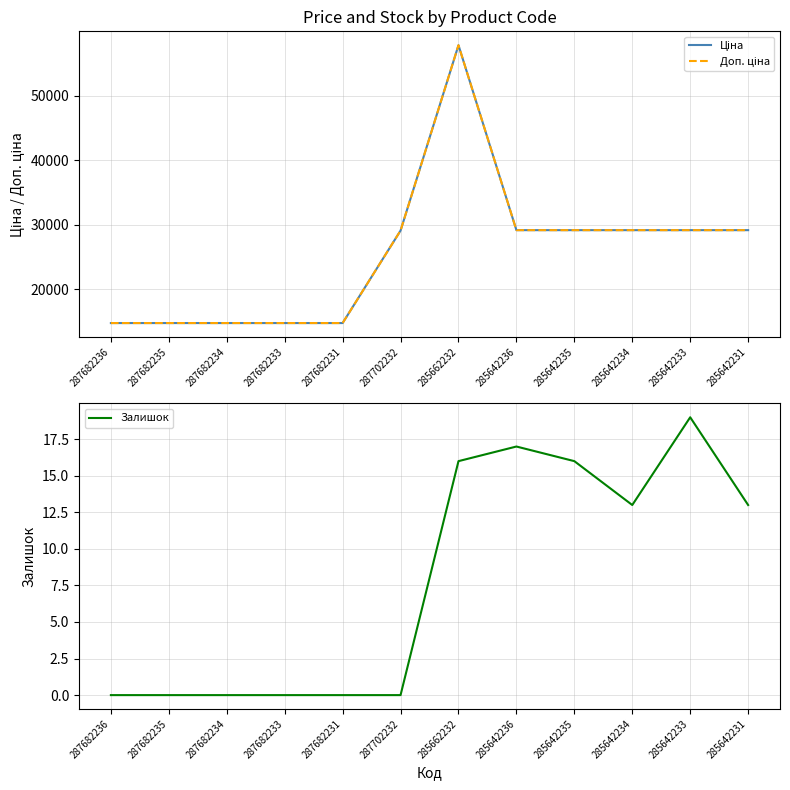

True or false: Ціна and Доп. ціна intersect in this chart.

False